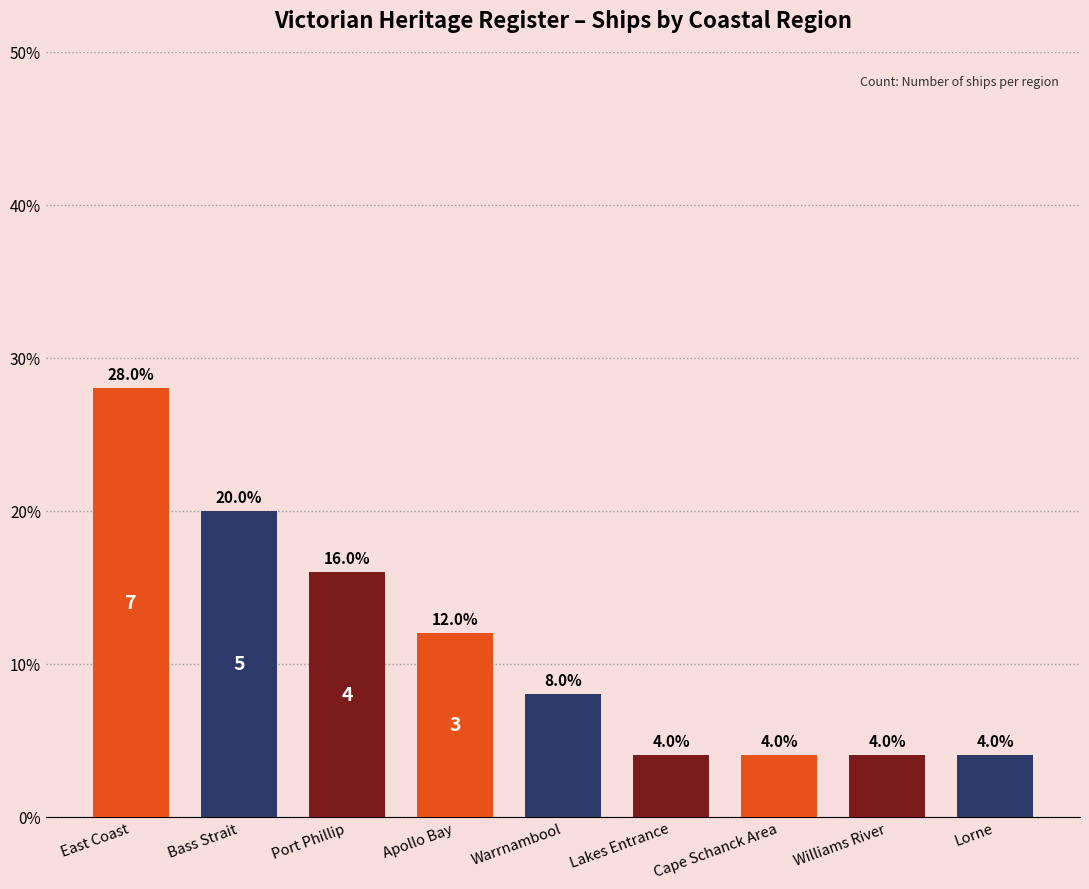

The value at Bass Strait is 14.0. True or false?

False